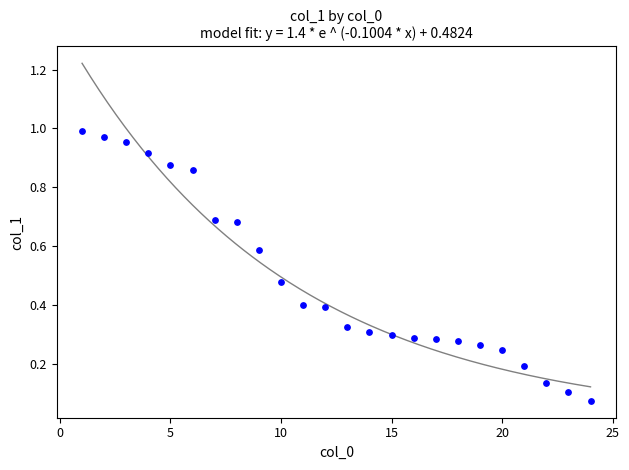

What is the range of X values (max minus min)?

23.0